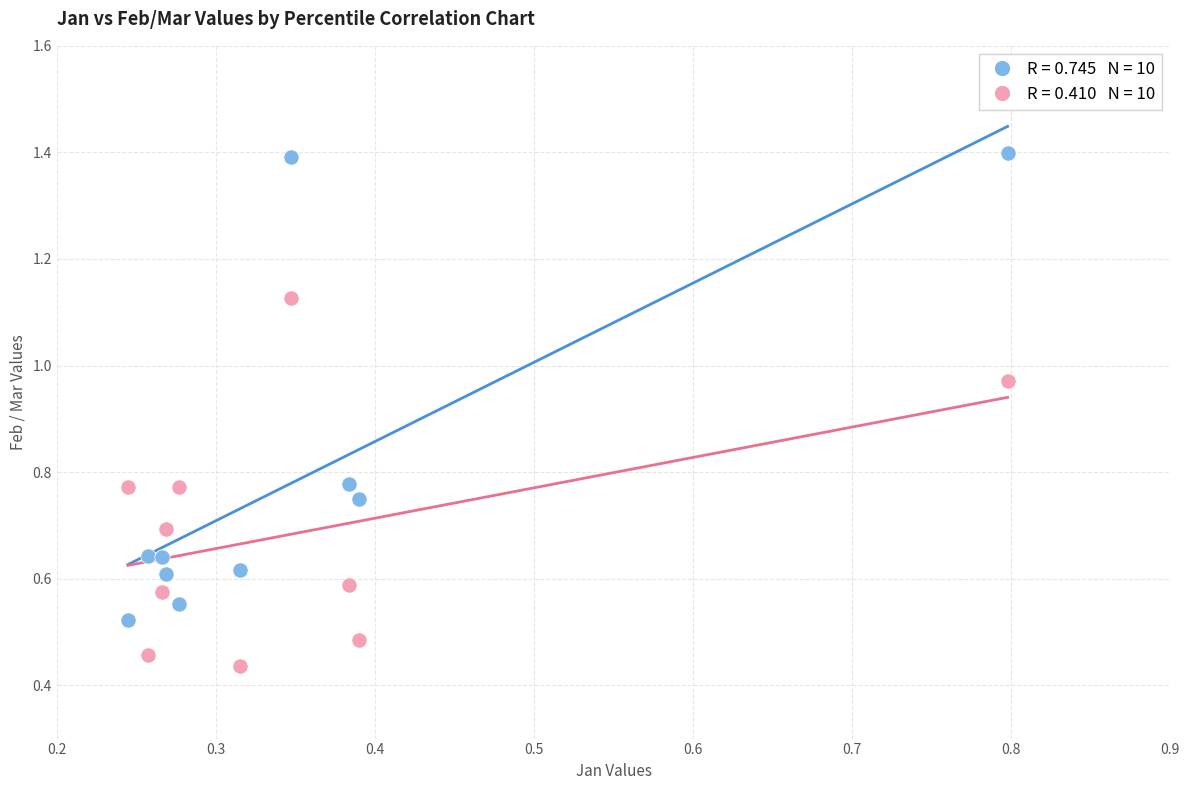

Count the number of points in this scatter plot.

20